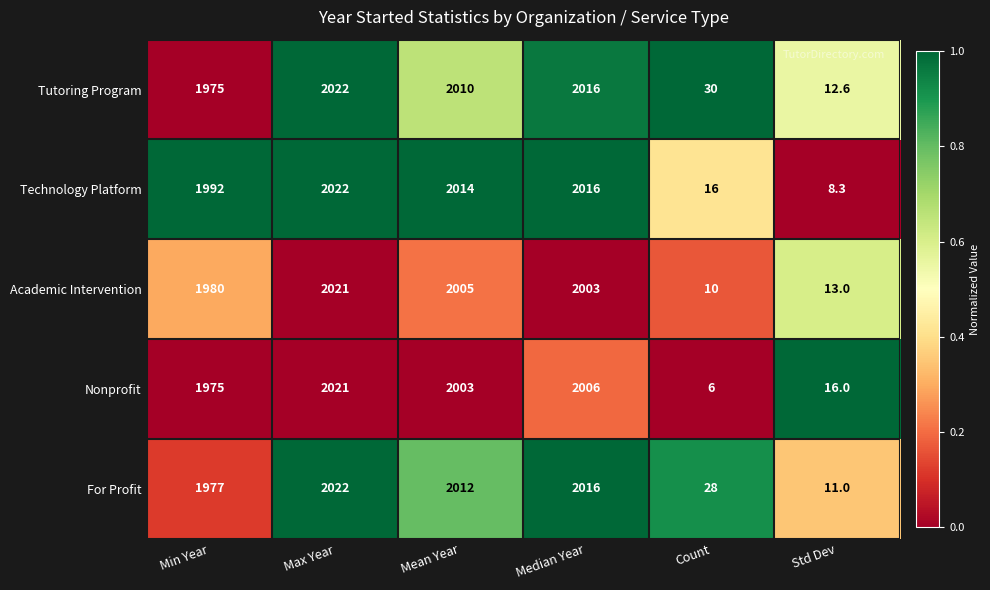

Which category has the highest value across all series?

Max Year